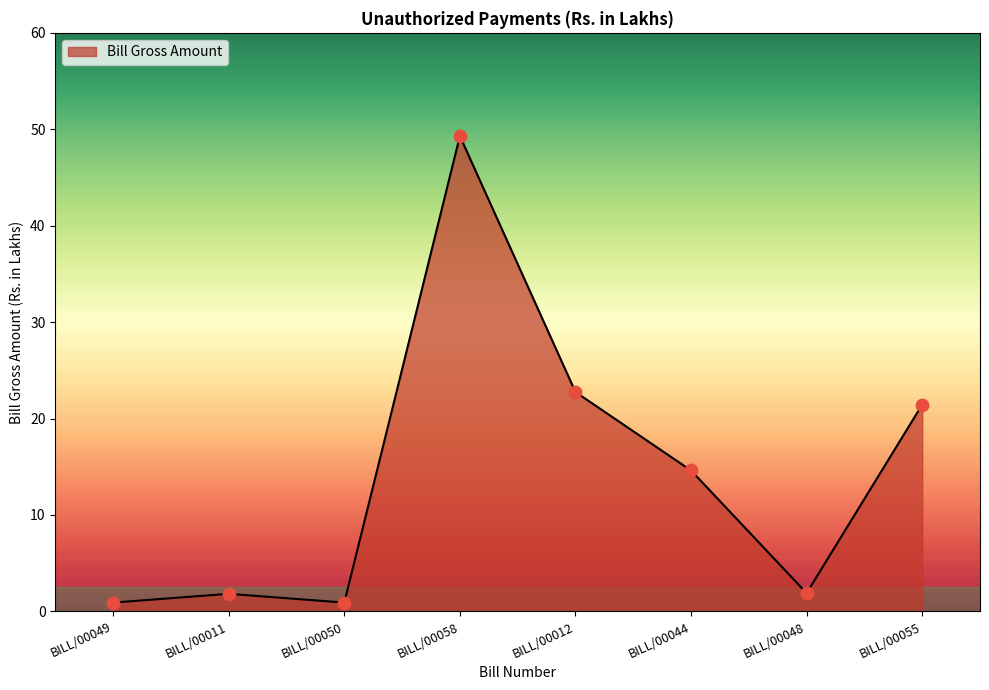

What is the change in value from BILL/00044 to BILL/00055?

+6.8